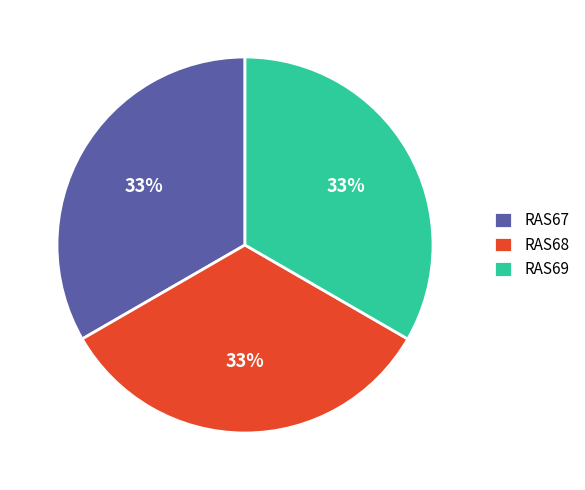

The RAS69 slice represents 40% of the pie. True or false?

False